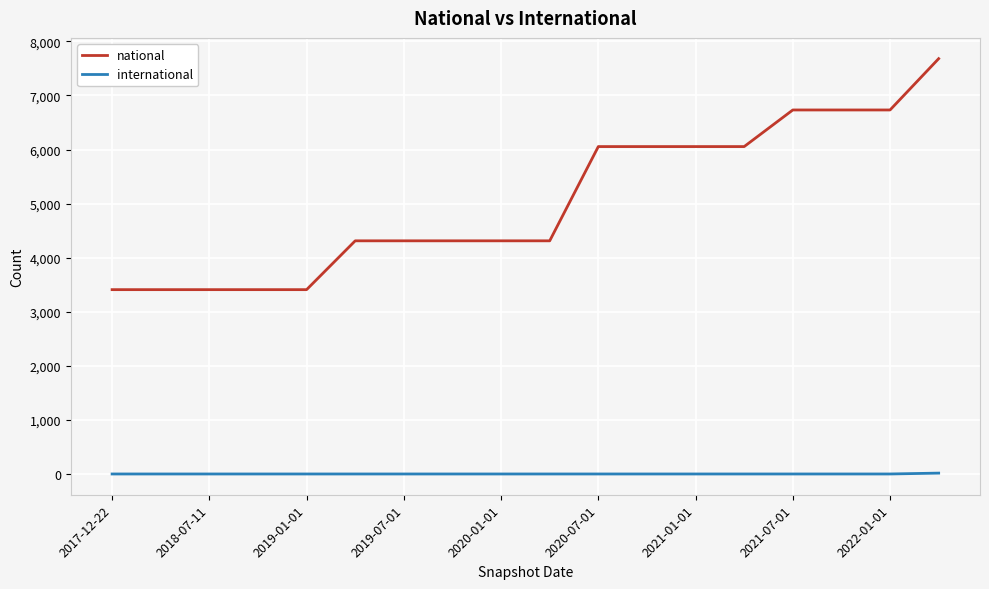

At how many categories does at least one series exceed 4422?

8